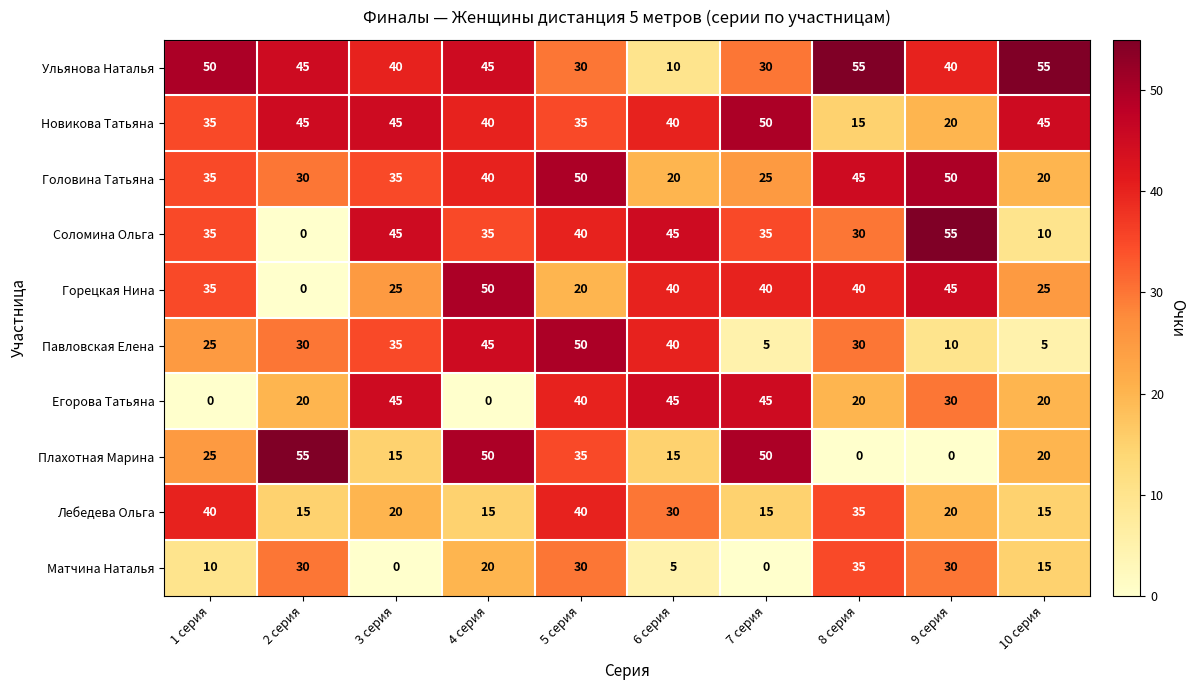

The Новикова Татьяна series shows 12 at 3 серия. True or false?

False